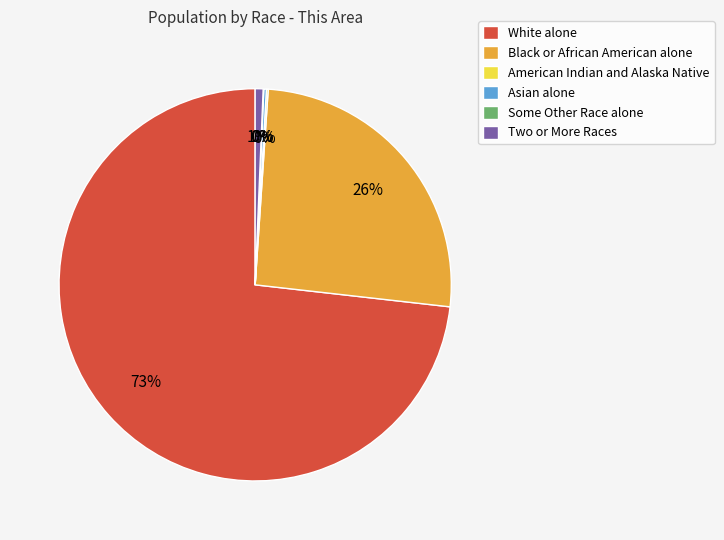

Between Black or African American alone and Two or More Races, which is larger?

Black or African American alone